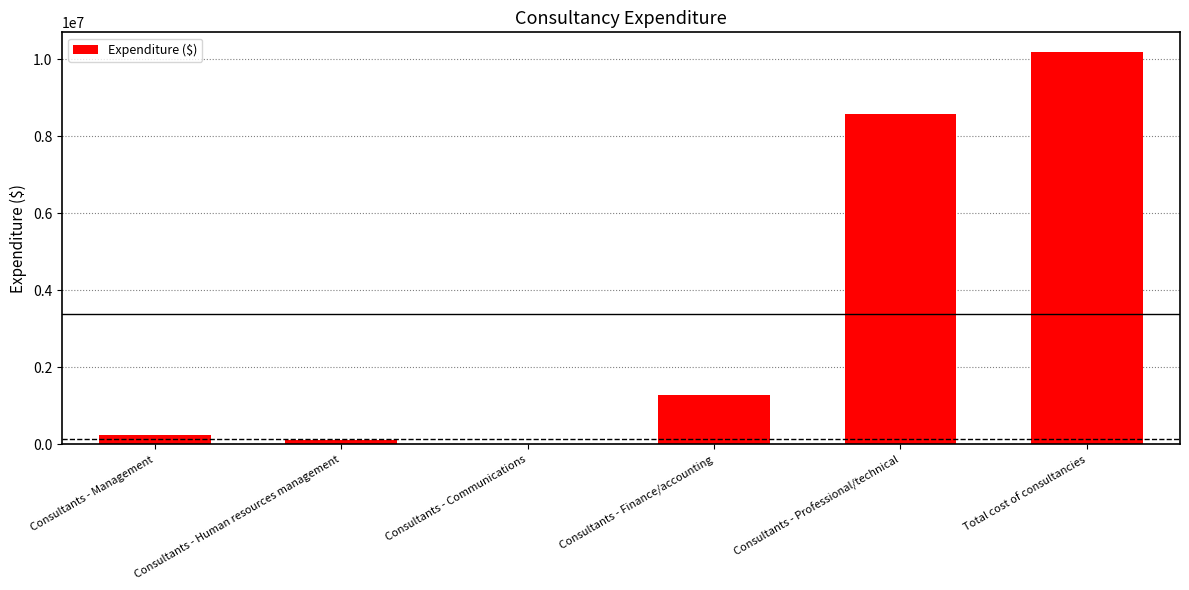

What is the sum of the values at Total cost of consultancies and Consultants - Professional/technical?

18744344